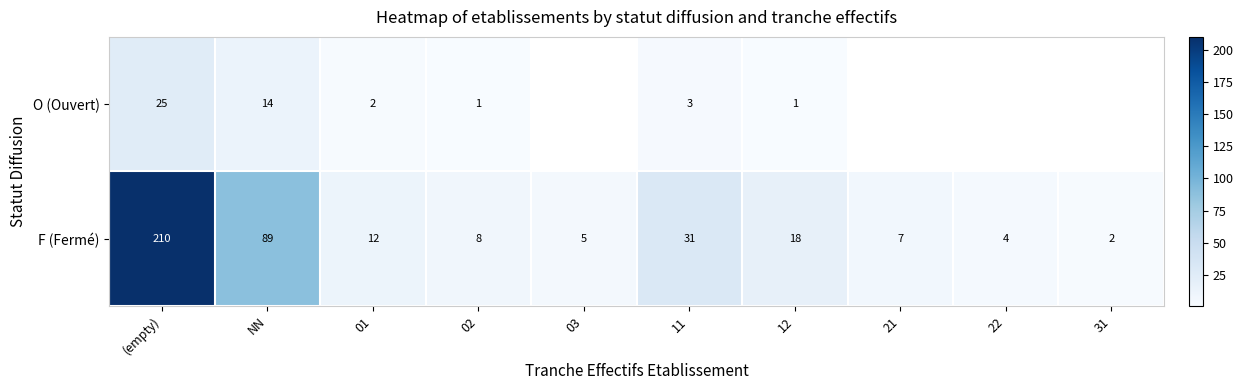

What is the average value of the F (Fermé) series?

39